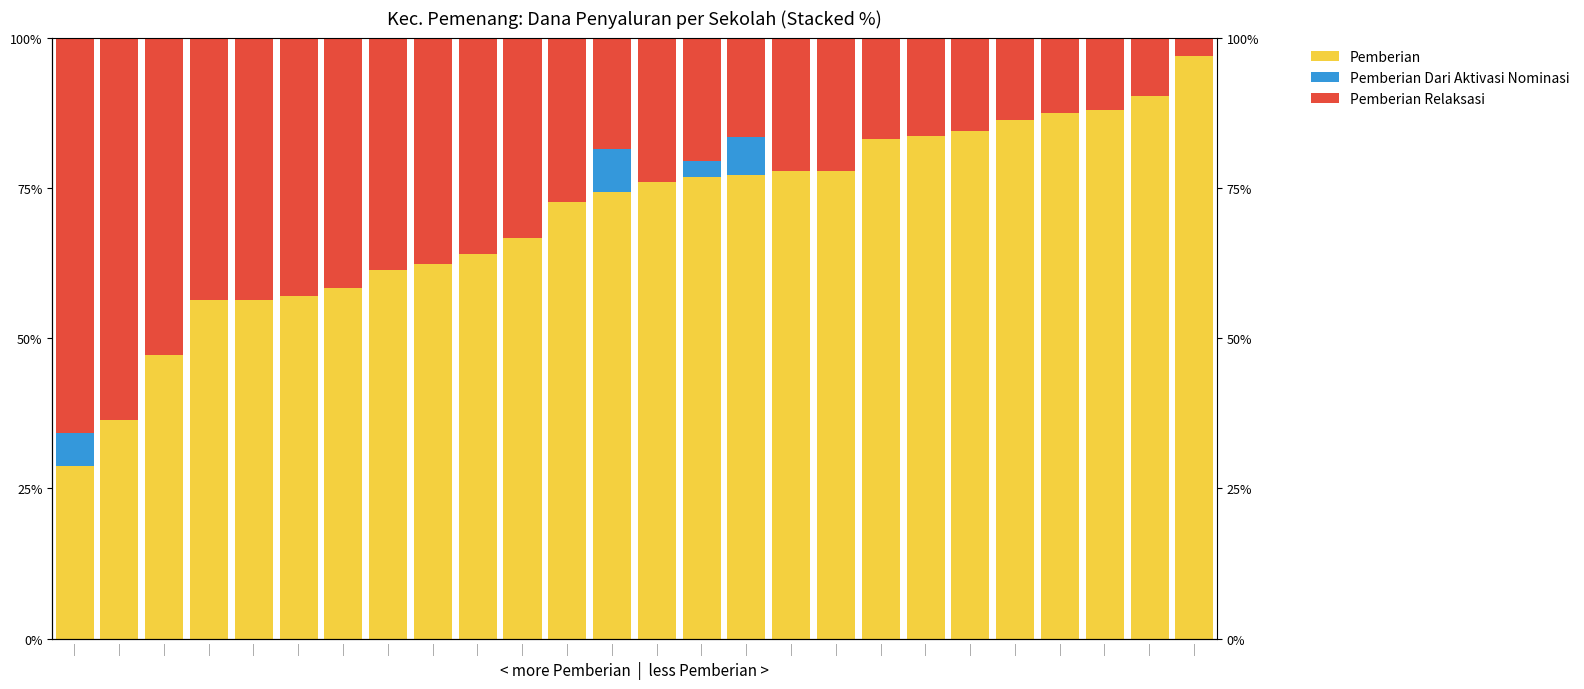

At |, list the series in order from smallest to largest.

Pemberian Dari Aktivasi Nominasi, Pemberian, Pemberian Relaksasi